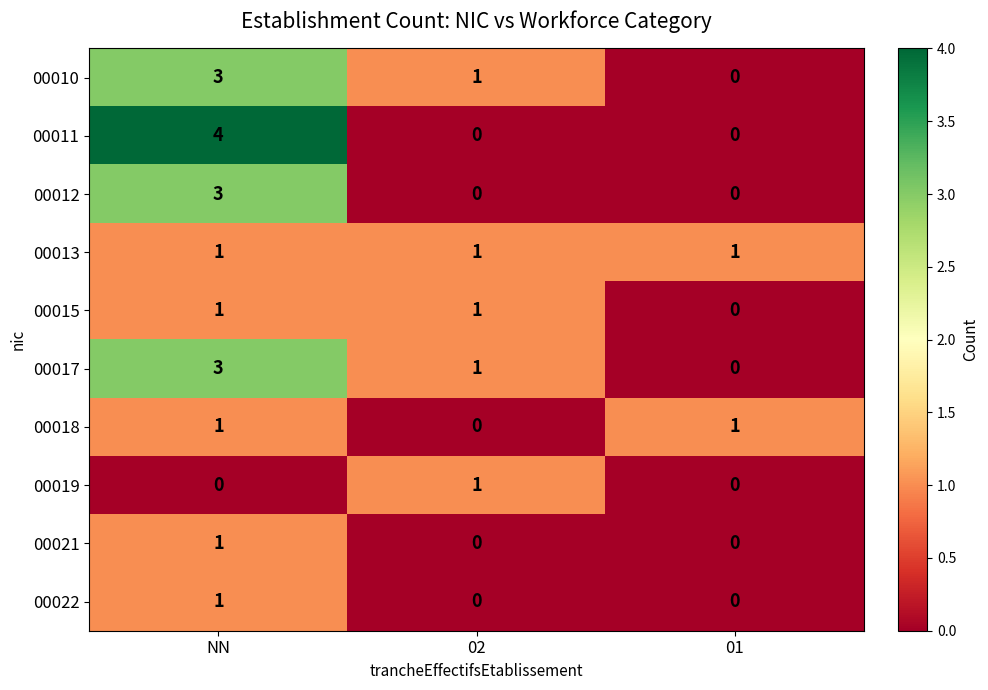

Which category has the highest value across all series?

NN